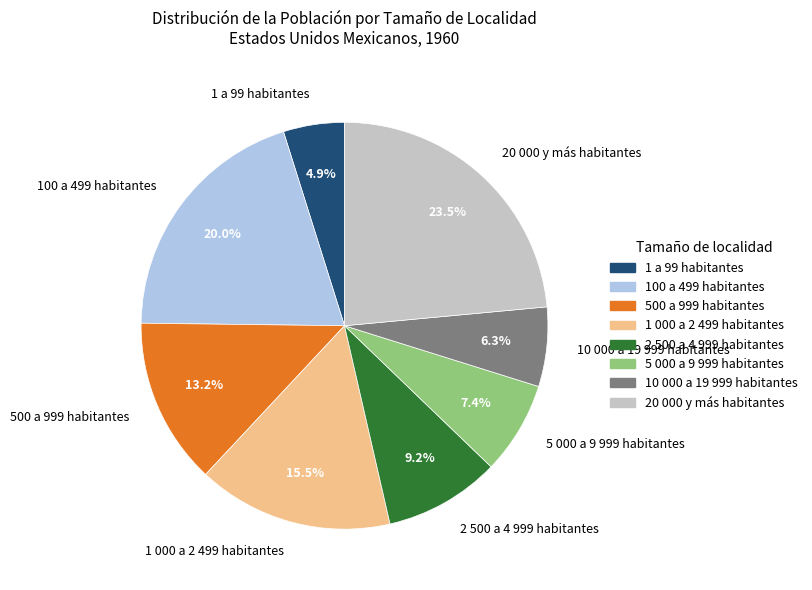

What percentage do 5 000 a 9 999 habitantes and 500 a 999 habitantes together represent?

20.6%